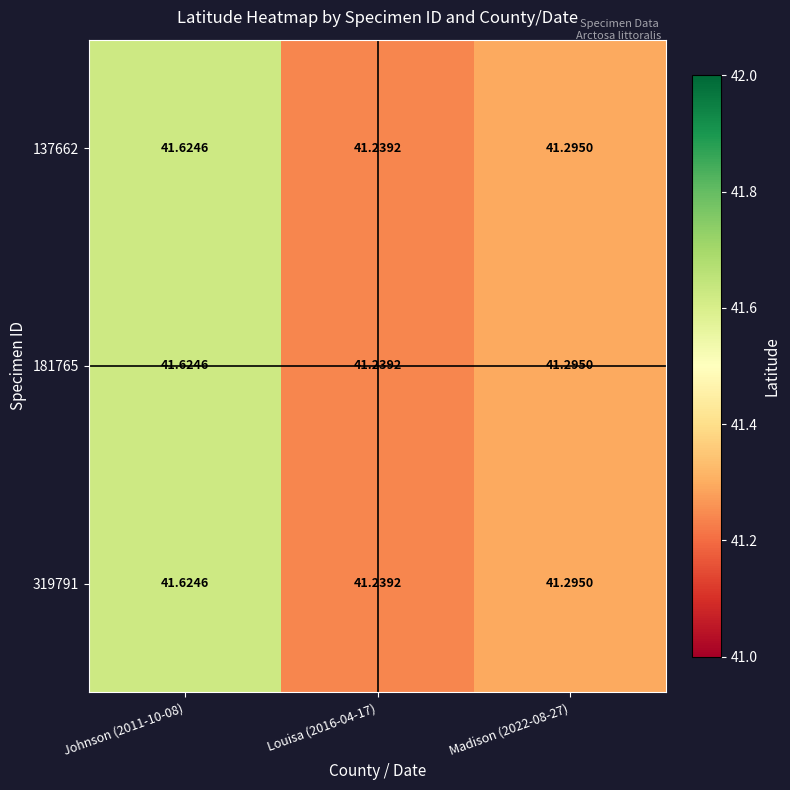

Count the number of data series in this chart.

3